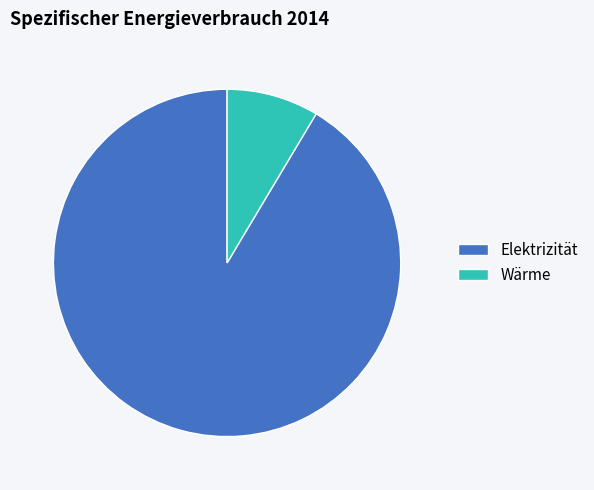

True or false: Elektrizität accounts for 79% of the total.

False